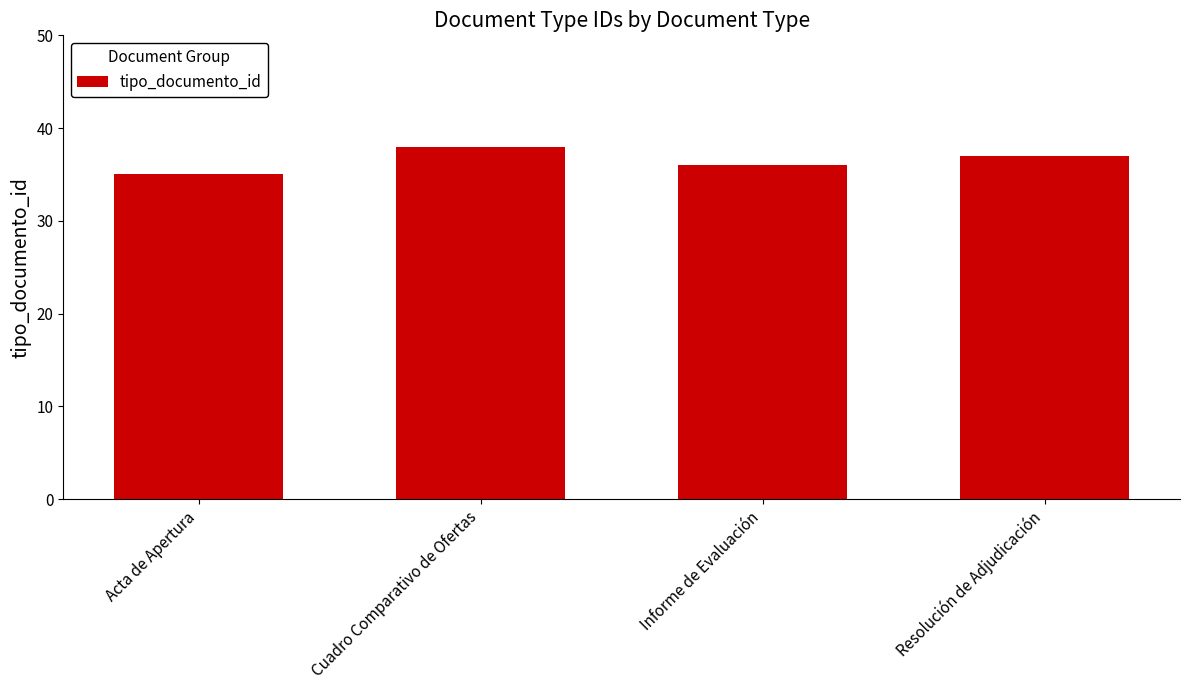

What is the smallest value displayed?

35